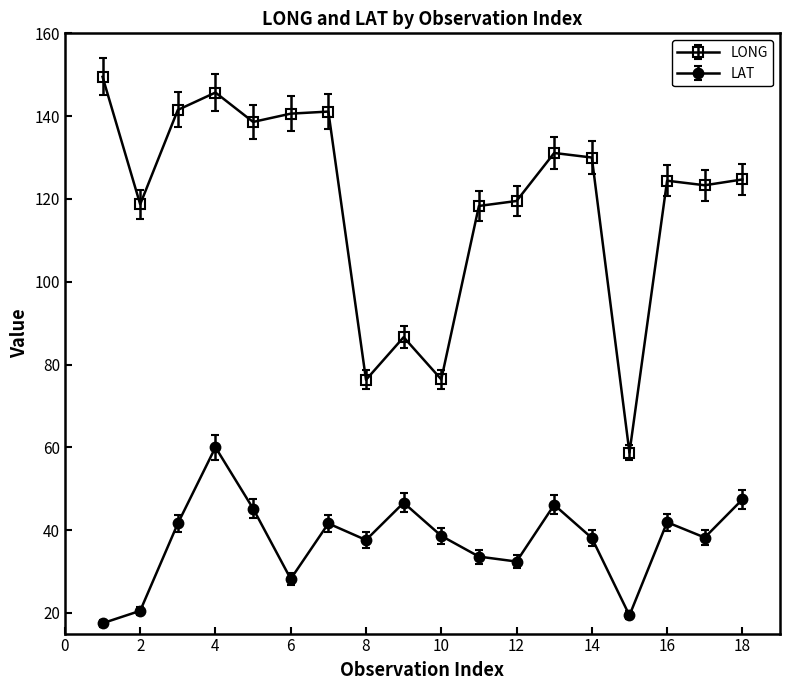

What is the greatest value displayed?

149.5